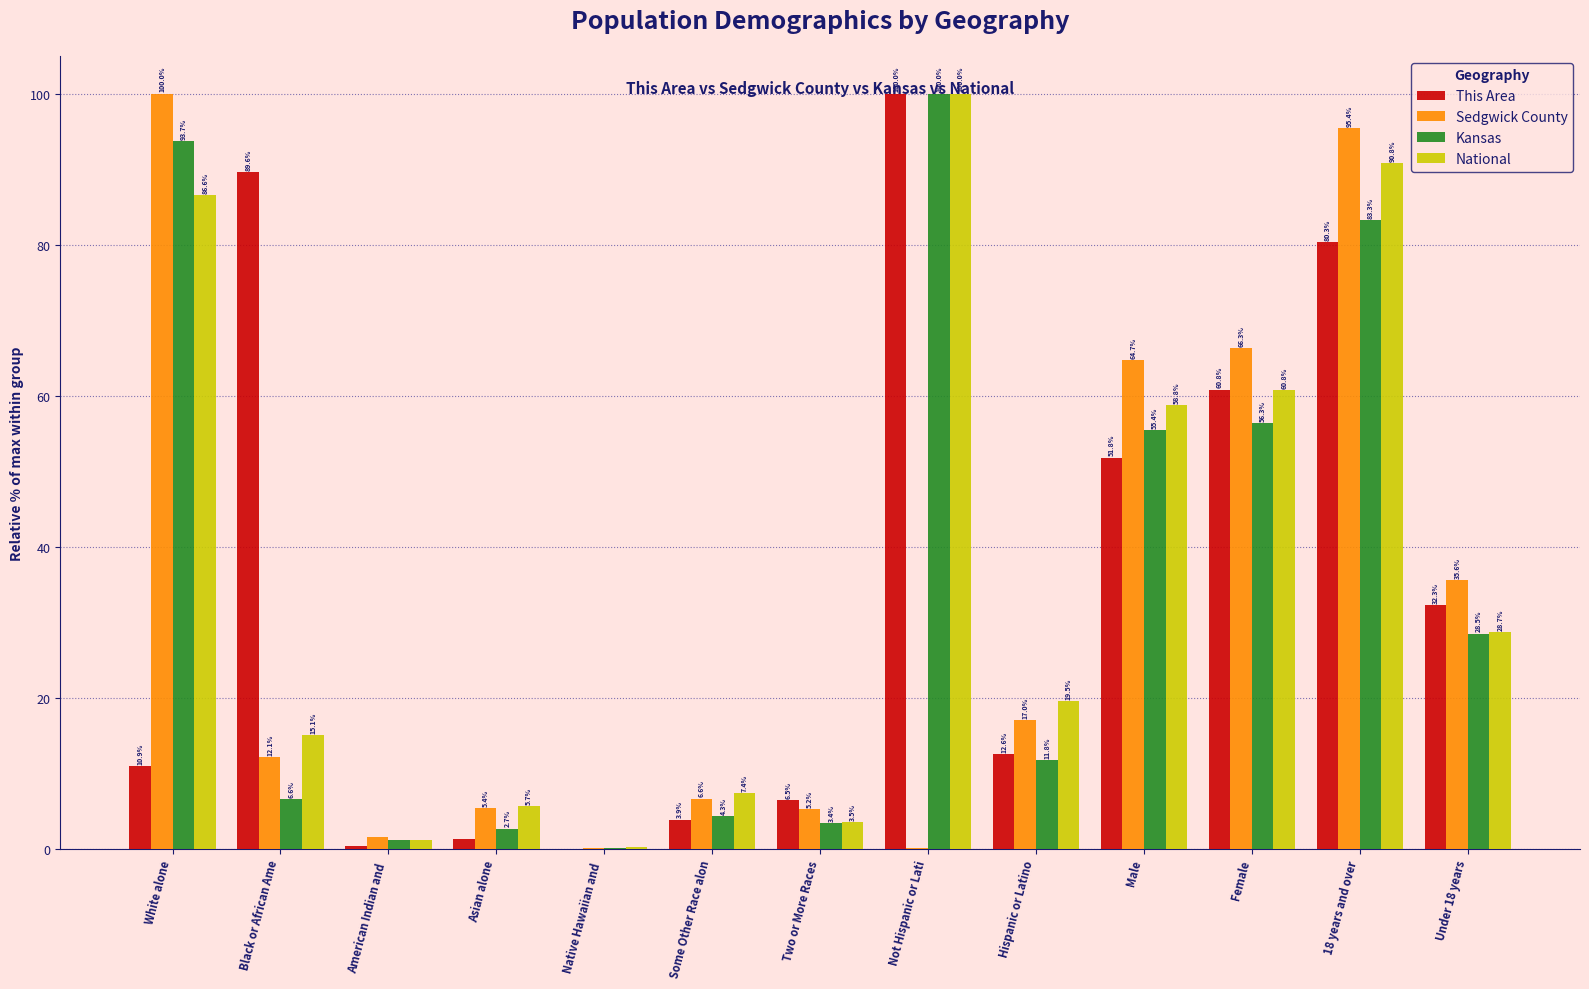

Is the value of Kansas at Some Other Race alon greater than the value of This Area at Female?

No